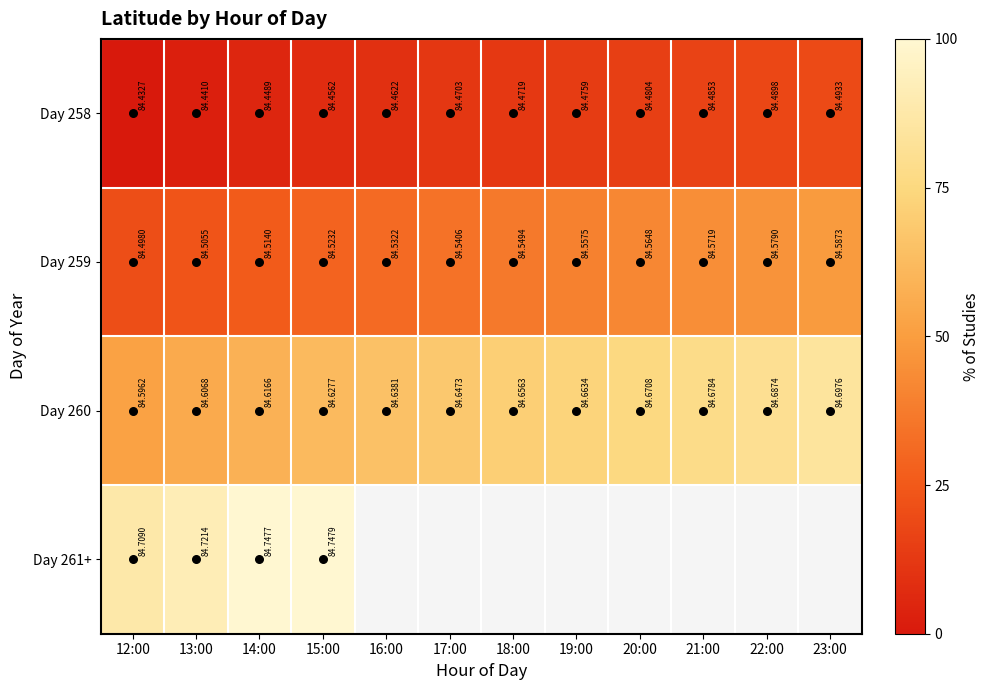

At how many categories does at least one series exceed 51?

12